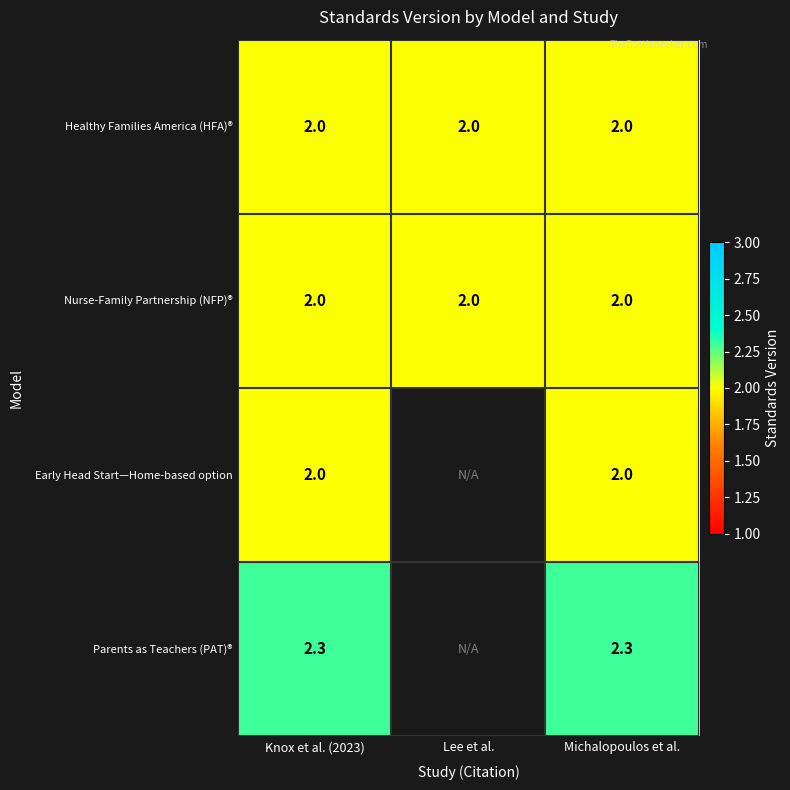

Is the value of Parents as Teachers (PAT)® at Michalopoulos et al. greater than the value of Nurse-Family Partnership (NFP)® at Lee et al.?

Yes